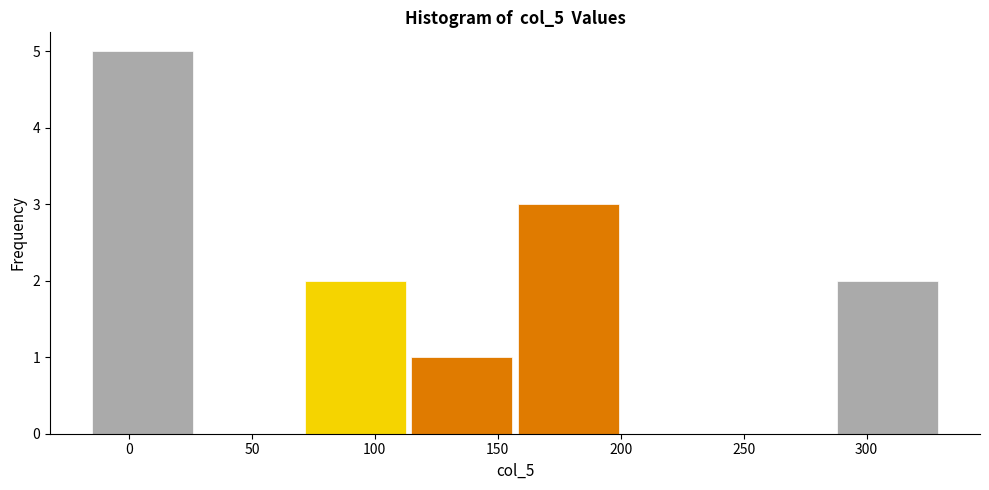

How tall is the bar that spans 70 to 115 on the x-axis? Neither the bar edges nor the heights are printed on the chart, so give them approximately, as read against the axes.

2